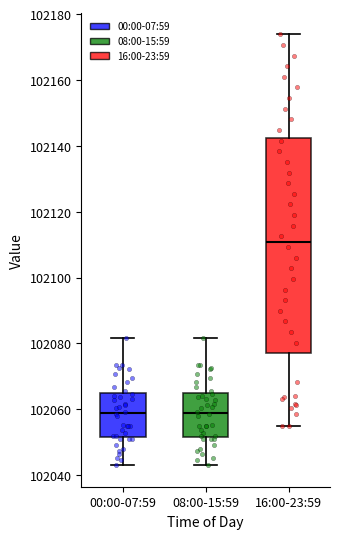

Reading left to right, transcribe this box plot: for each box, give where its median line is, the range the box spans, and where its two whiskers end, as read against the y-axis. The values are not printed on the chart, so give them approximately, as read against the axis.

00:00-07:59: median 102060, box 102052 to 102064, whiskers 102044 to 102082
08:00-15:59: median 102060, box 102052 to 102064, whiskers 102044 to 102082
16:00-23:59: median 102110, box 102078 to 102142, whiskers 102054 to 102174